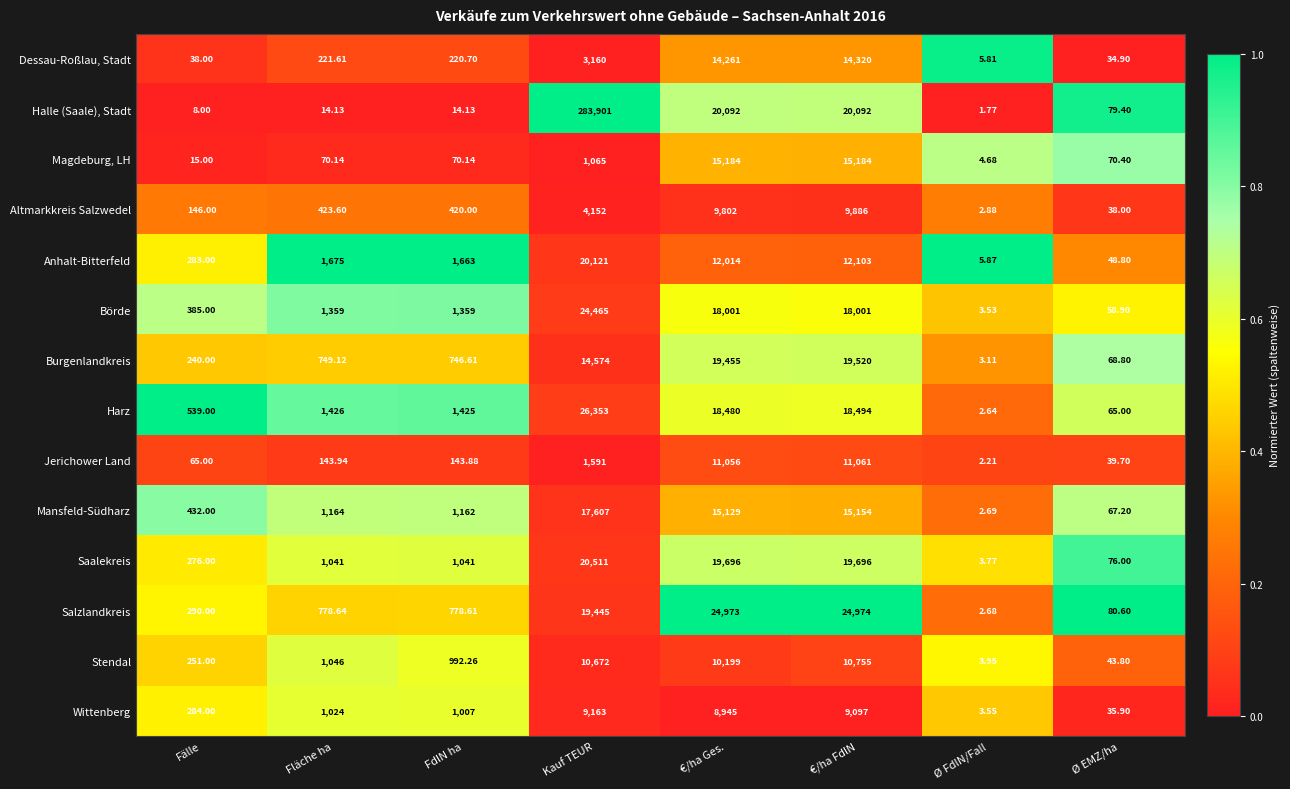

Which series changed the most between €/ha Ges. and €/ha FdlN?

Stendal